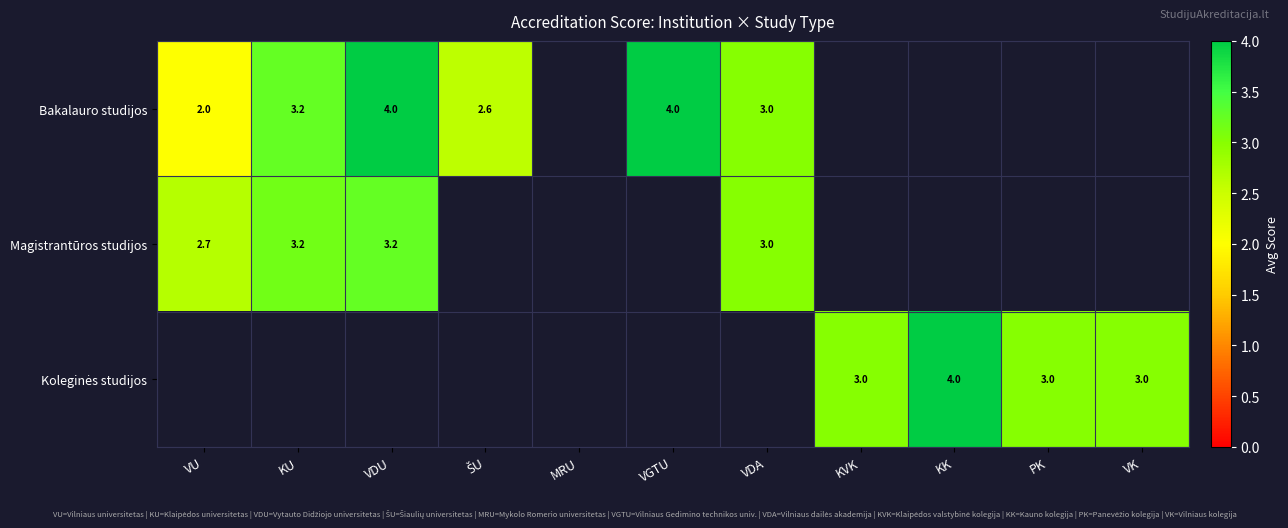

Count the number of categories in the chart.

11